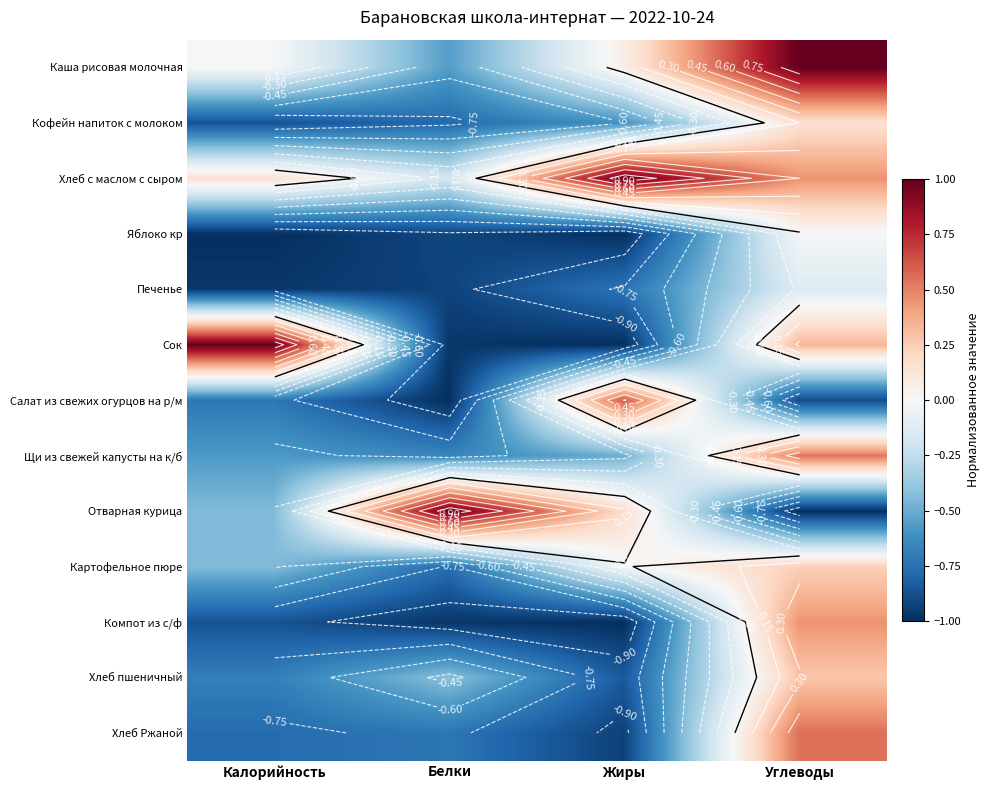

How many data points in Сок are less than 0?

2